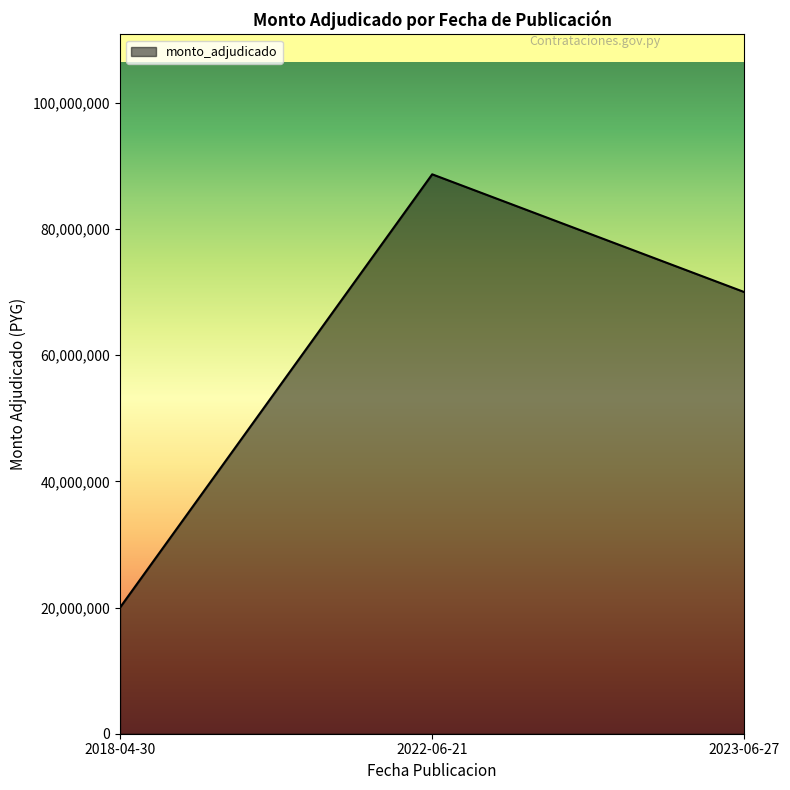

Which label corresponds to the largest value in the chart?

2022-06-21